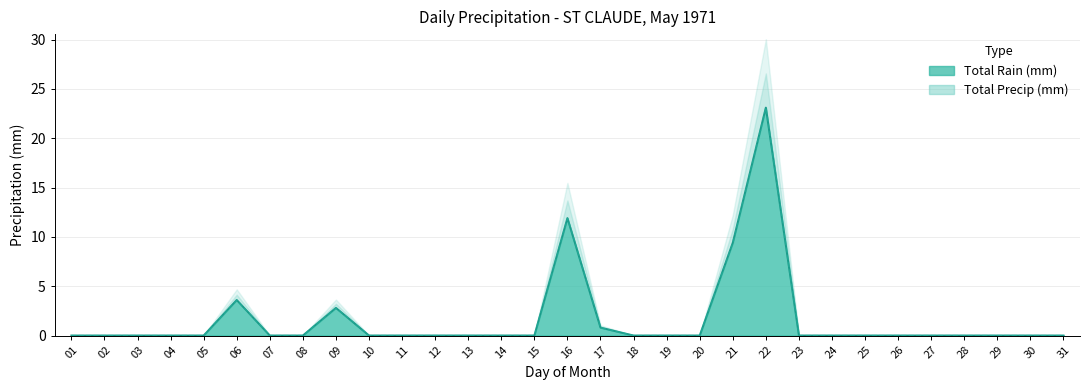

How many values in Total Precip (mm) are above zero?

6